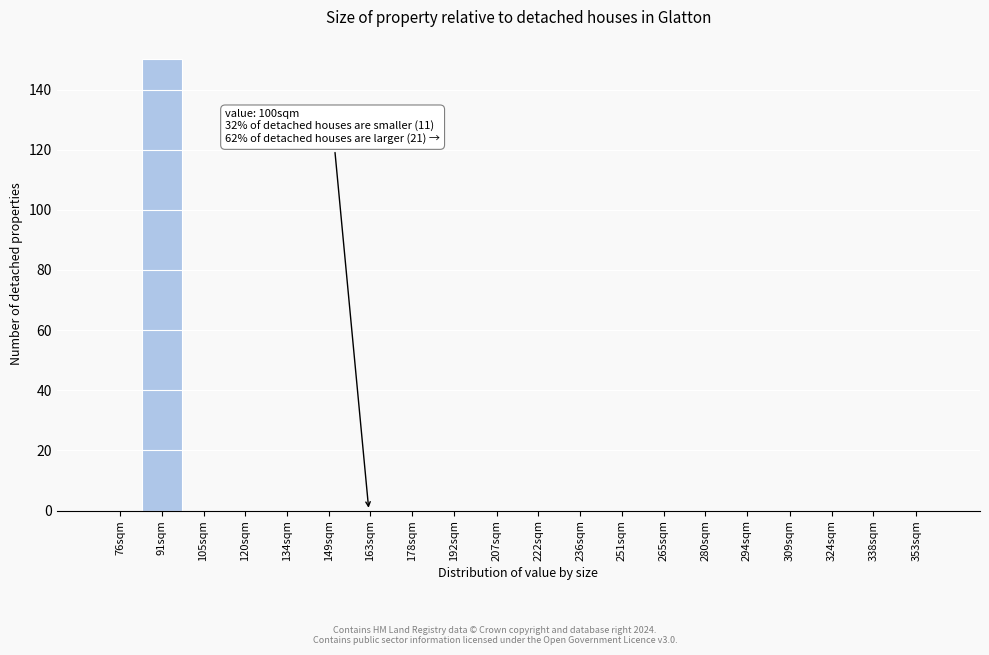

Reading right to left, transcribe all the data shown in this chart.

353sqm=0	338sqm=0	324sqm=0	309sqm=0	294sqm=0	280sqm=0	265sqm=0	251sqm=0	236sqm=0	222sqm=0	207sqm=0	192sqm=0	178sqm=0	163sqm=0	149sqm=0	134sqm=0	120sqm=0	105sqm=0	91sqm=150	76sqm=0